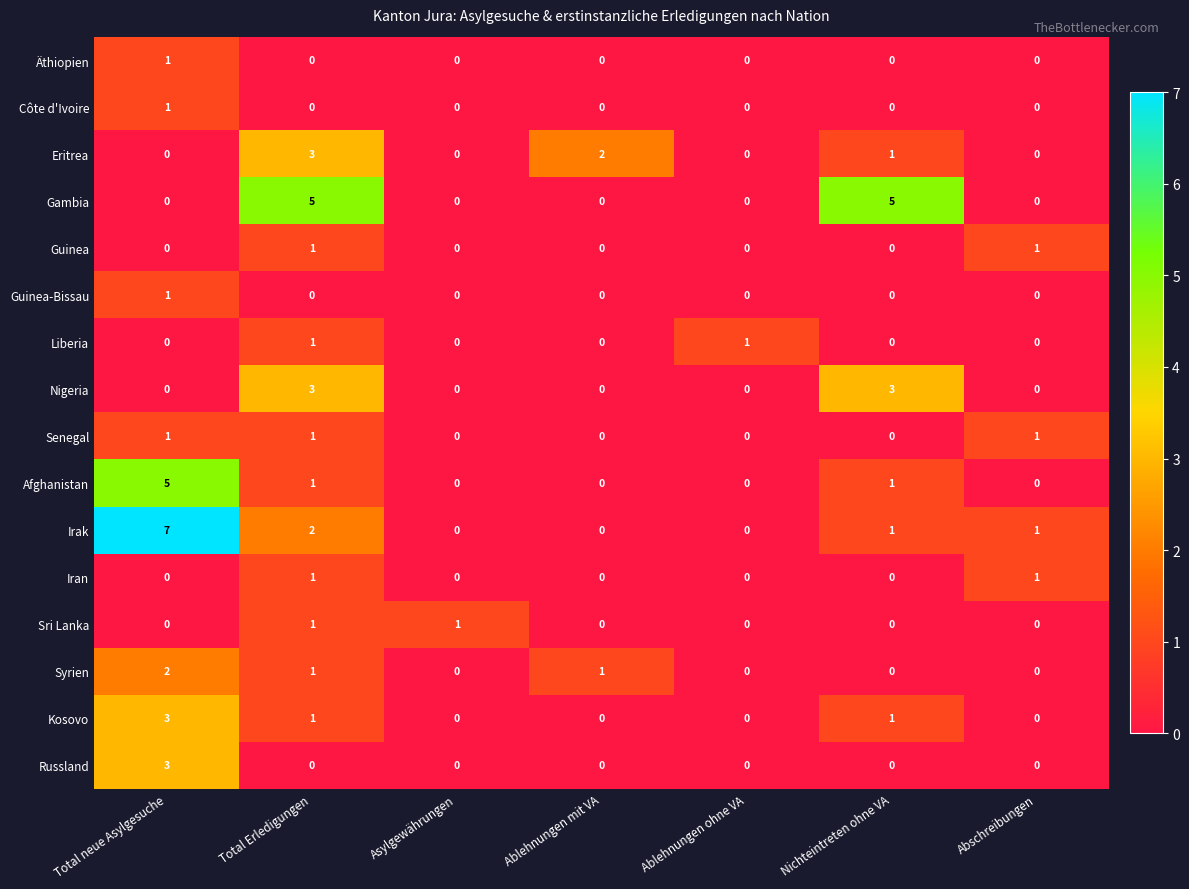

Is it true that Eritrea equals 0 at Asylgewährungen?

True